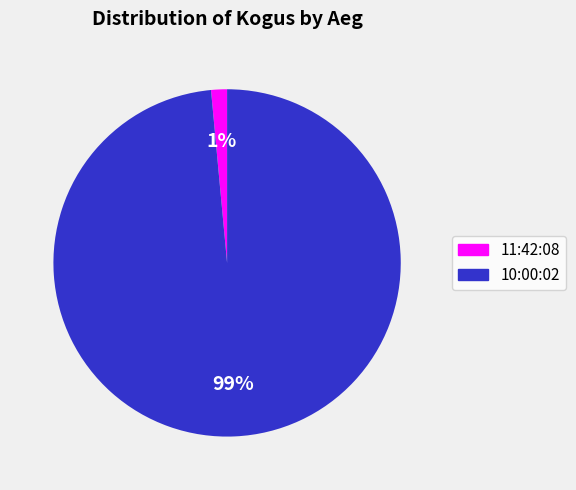

Is there any slice that represents more than half of the pie?

Yes